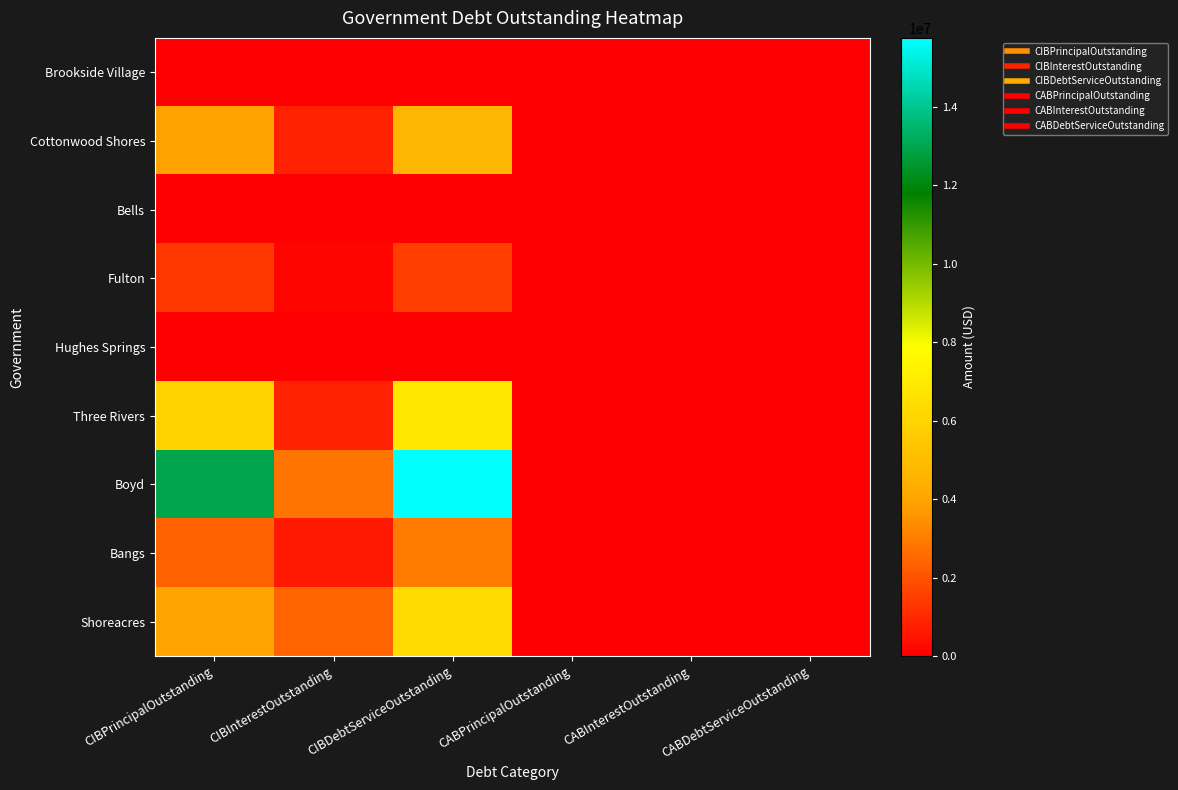

How many distinct data groups are displayed?

9